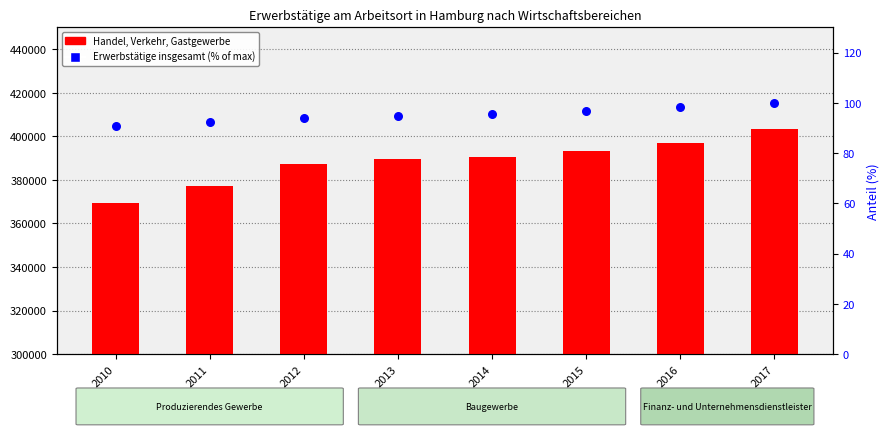

At how many categories does at least one series exceed 167015?

8